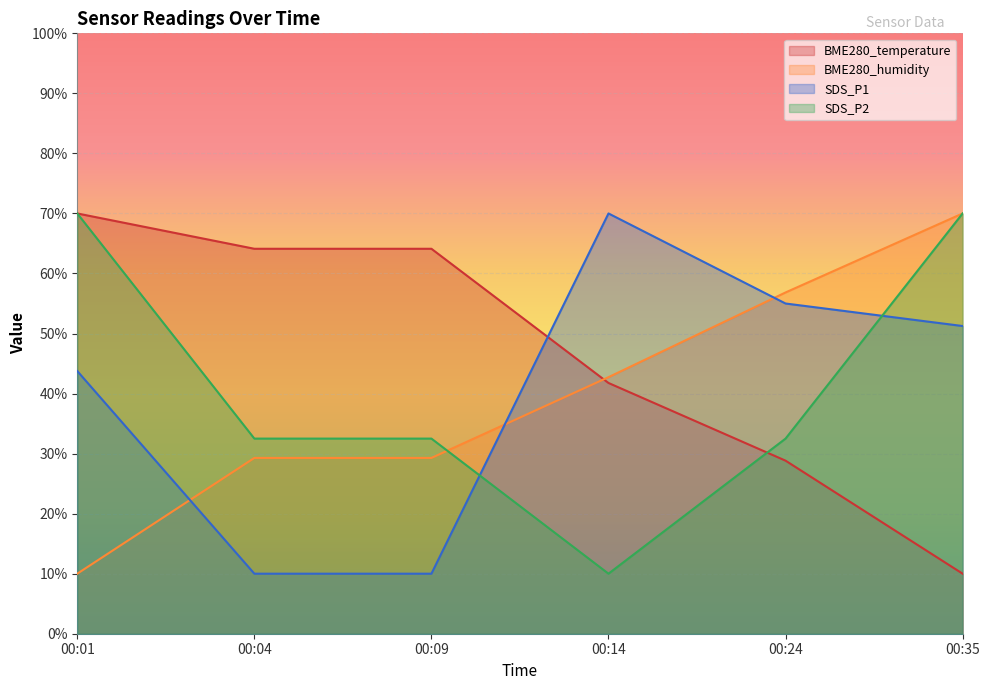

Reading left to right, what are all the values shown in this chart?

BME280_temperature: 00:01=70.0	00:04=64.1	00:09=64.1	00:14=41.8	00:24=28.8	00:35=10.0
BME280_humidity: 00:01=10.0	00:04=29.3	00:09=29.3	00:14=42.7	00:24=56.8	00:35=70.0
SDS_P1: 00:01=43.7	00:04=10.0	00:09=10.0	00:14=70.0	00:24=55.0	00:35=51.2
SDS_P2: 00:01=70.0	00:04=32.5	00:09=32.5	00:14=10.0	00:24=32.5	00:35=70.0